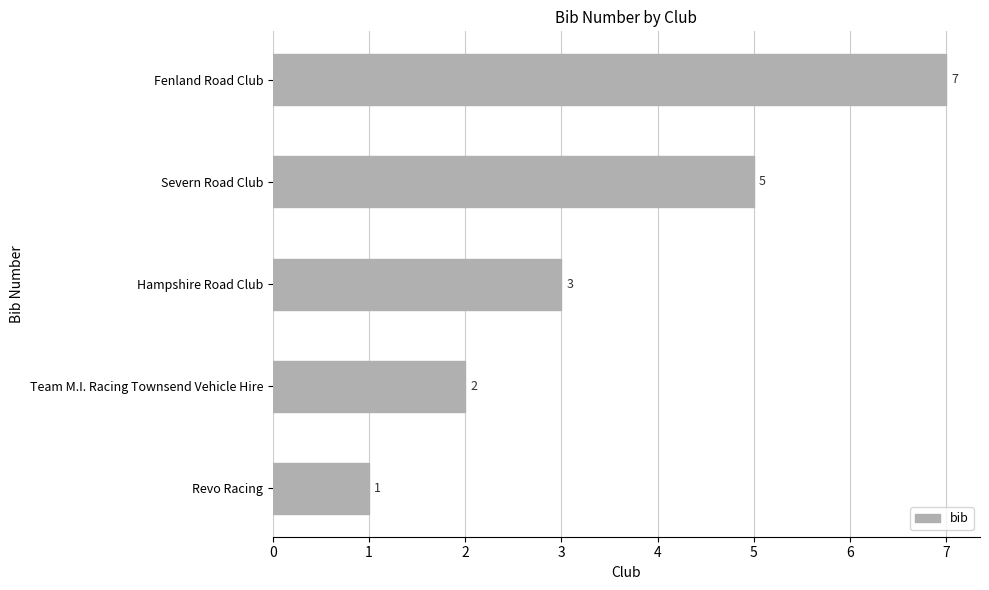

What is the sum of all values?

18